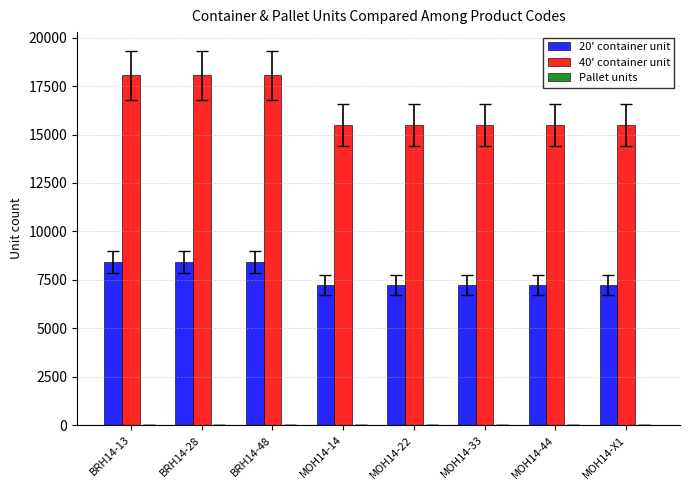

The 20' container unit series shows 11918 at BRH14-13. True or false?

False